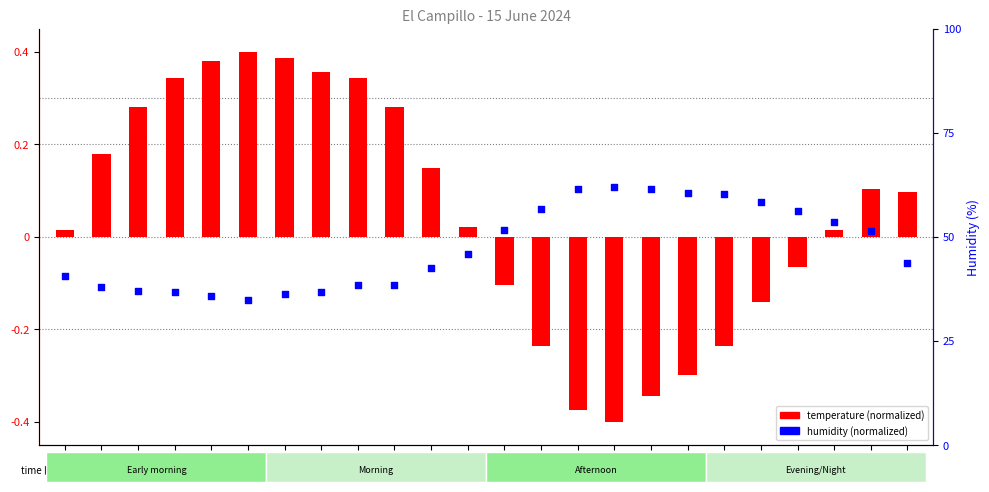

What is the total value across all series at 17:00?

0.3